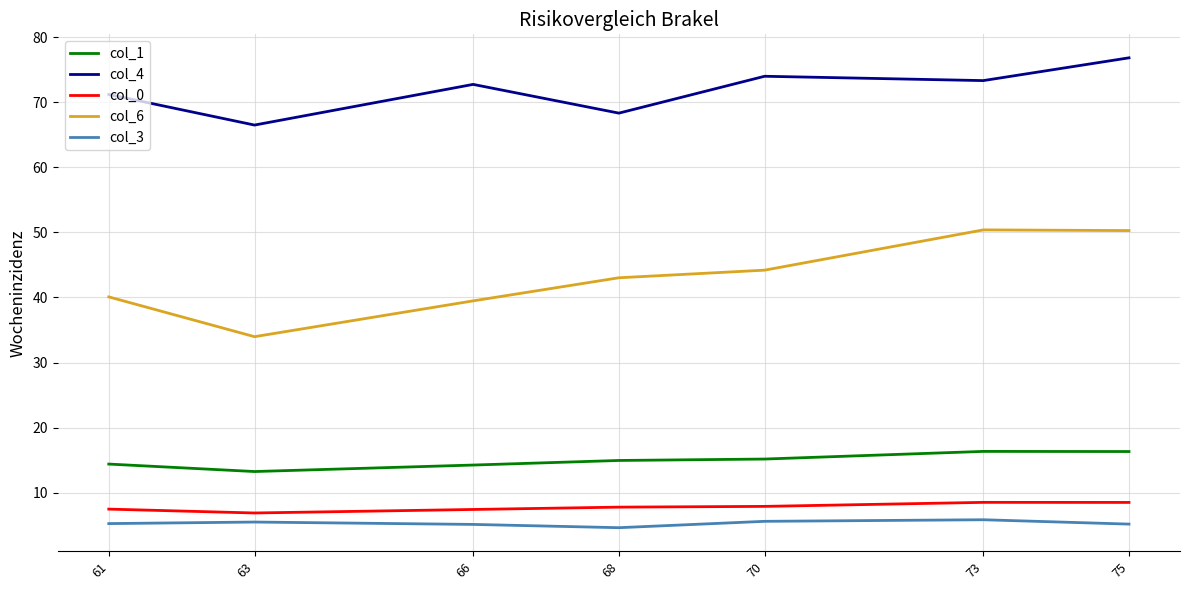

True or false: col_6 and col_0 intersect in this chart.

False